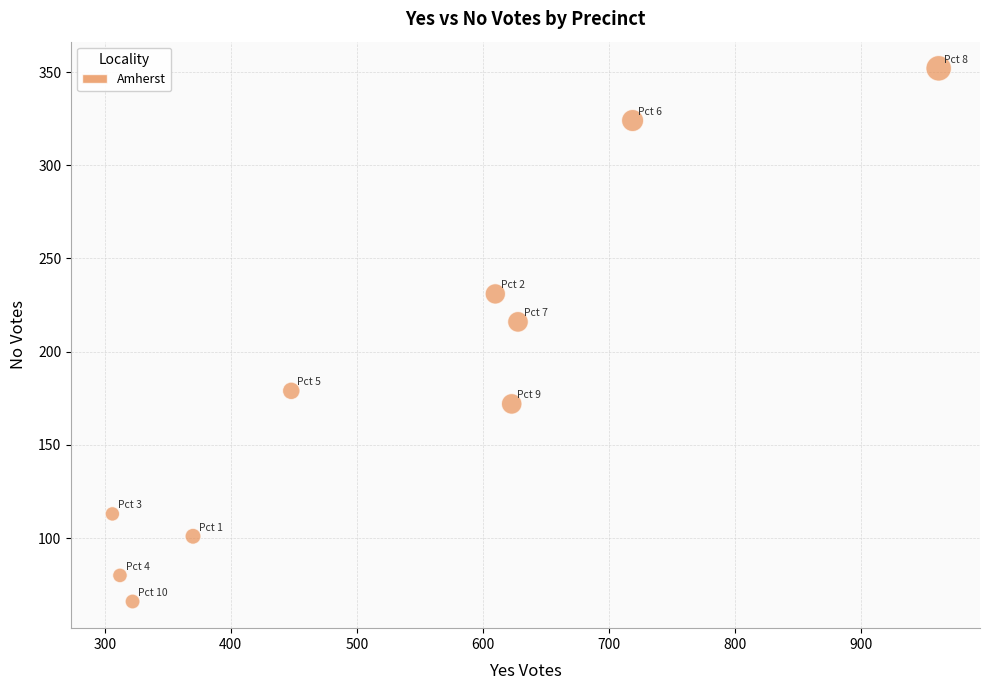

What Y value in the scatter plot is closest to 209?

216